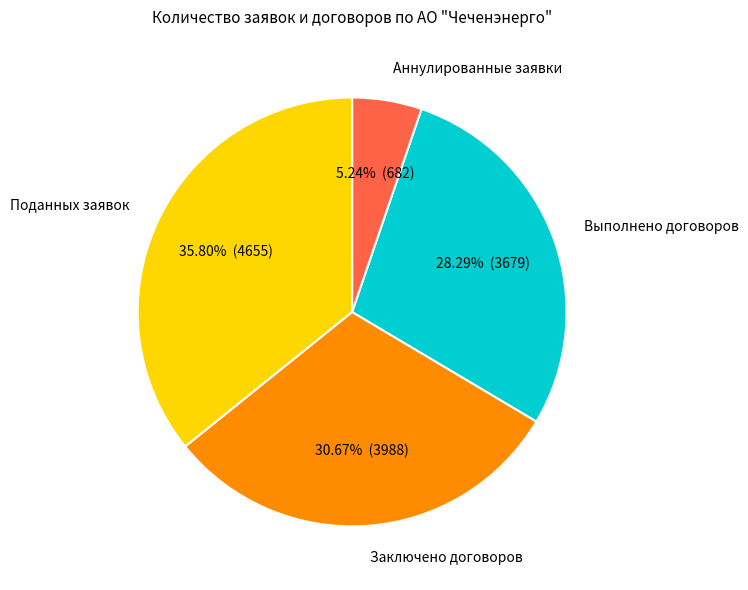

Is there any slice that represents more than half of the pie?

No